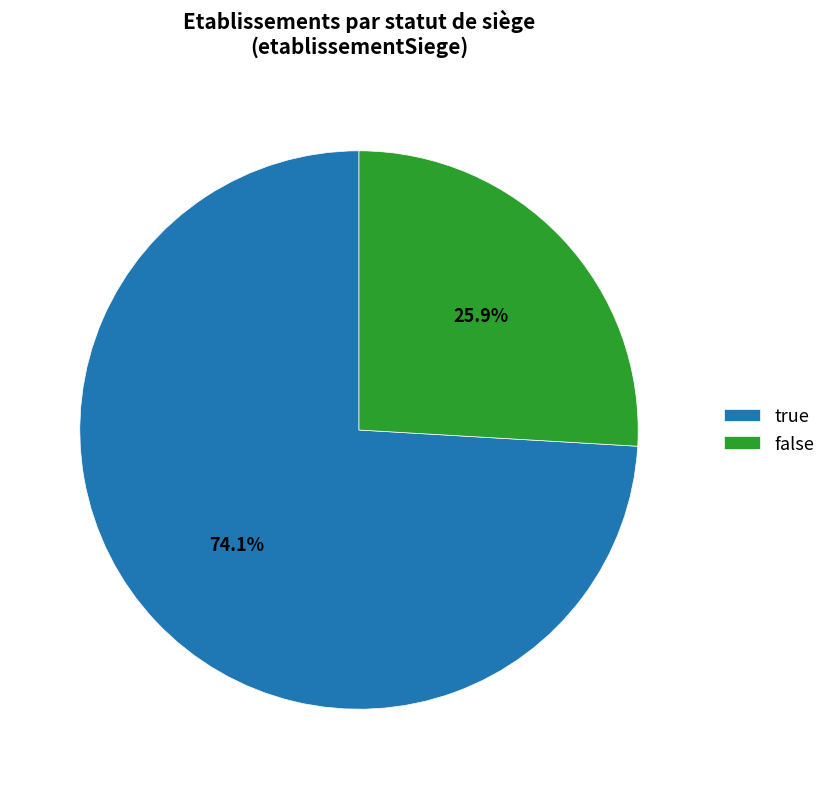

How many segments does this pie chart have?

2